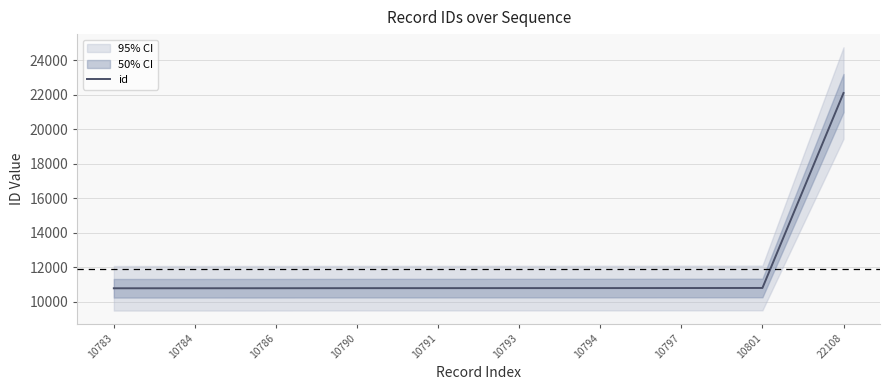

Count the number of data series in this chart.

1